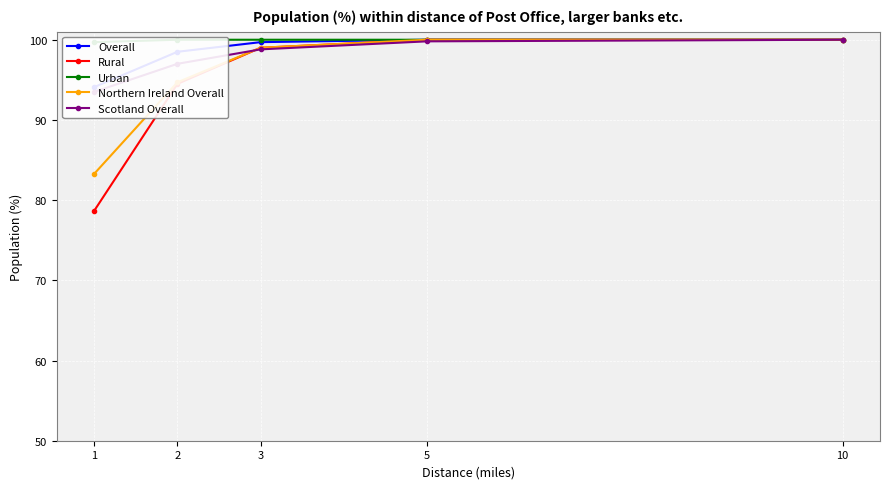

Where is Scotland Overall nearest to the value 96?

2